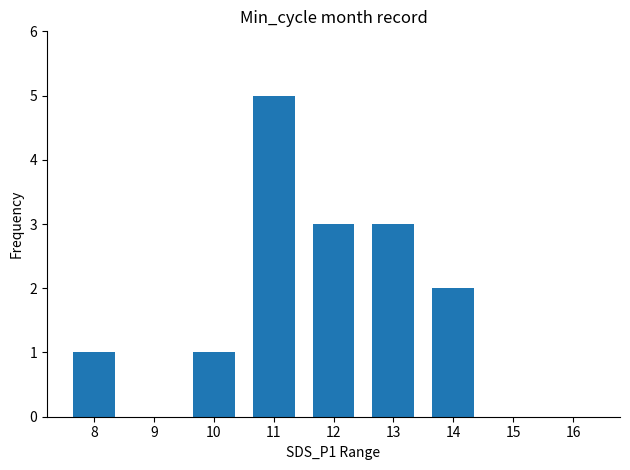

Reading right to left, extract all data points from this chart.

0	0	2	3	3	5	1	0	1